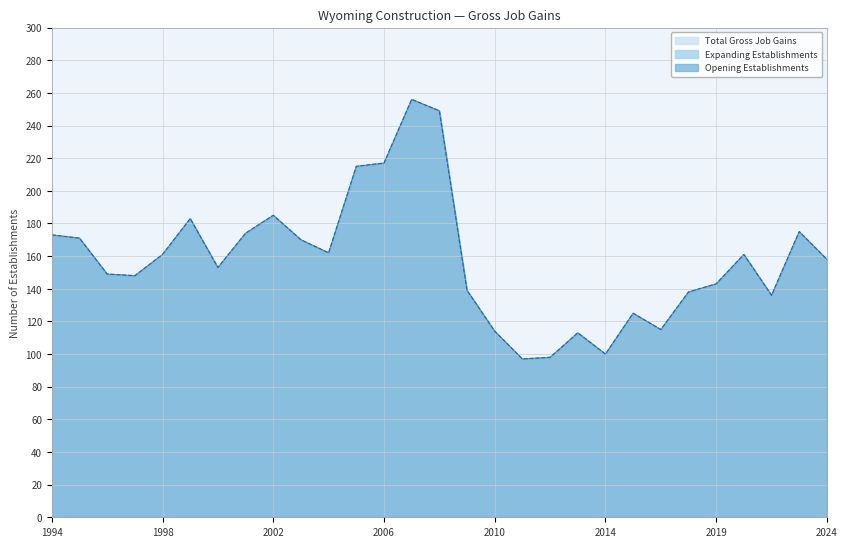

What is the sum of all Total Gross Job Gains values?

4578